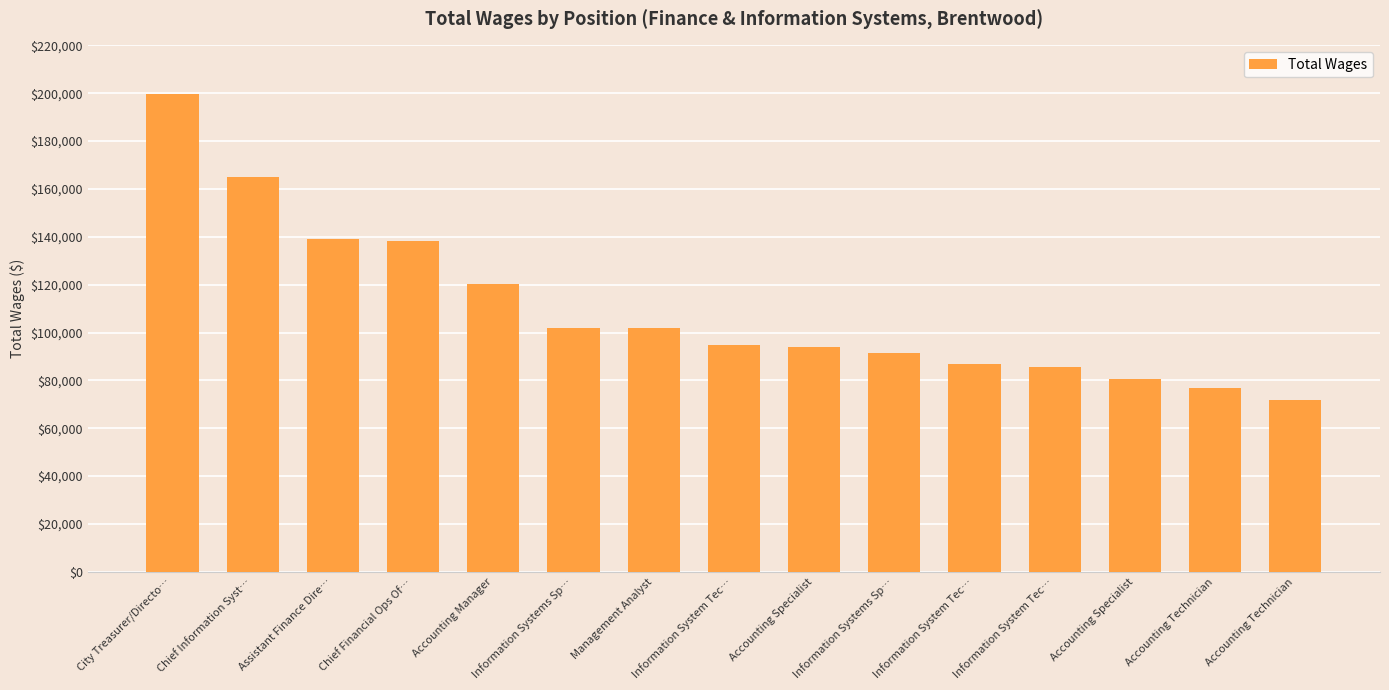

What is the label of the 1st bar from the right?

Accounting Technician